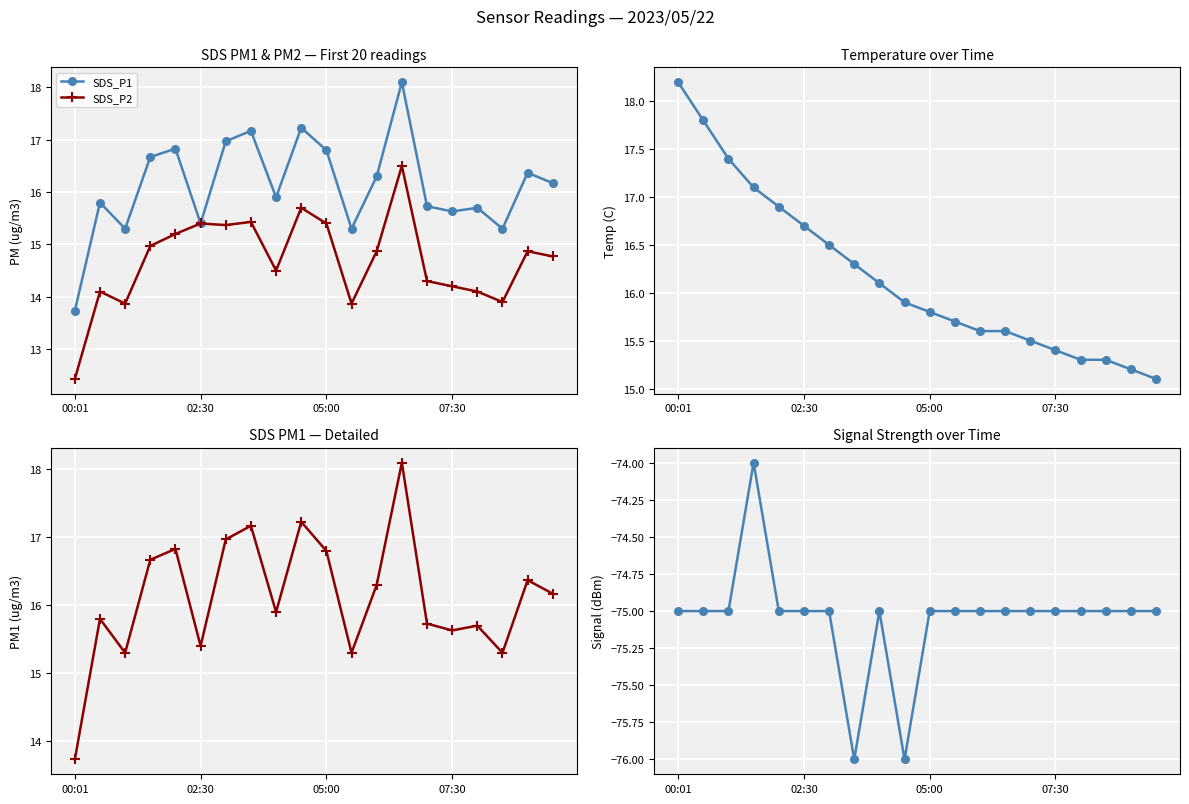

True or false: Temp and SDS_P1 cross at least once.

True